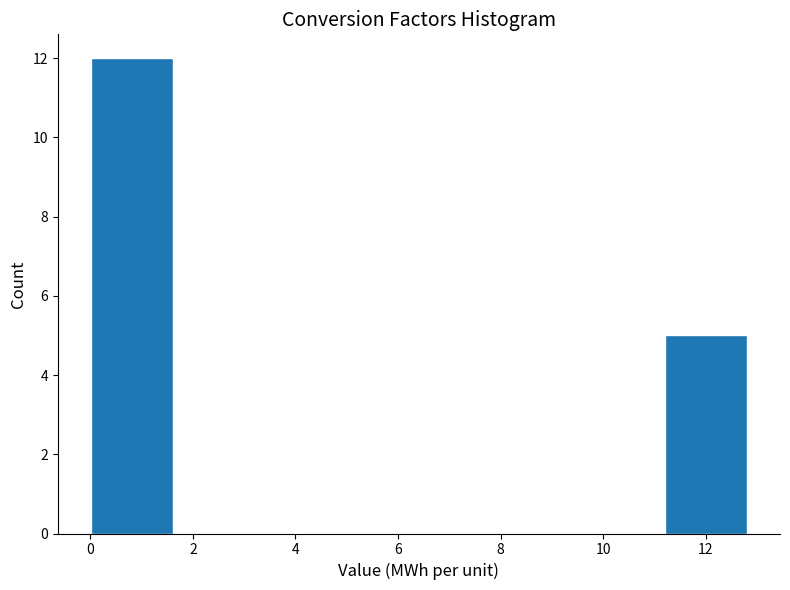

Reading left to right, list every bar in this chart as the range it spans on the x-axis followed by its height. Neither the bar edges nor the heights are printed on the chart, so give them approximately, as read against the axes.

0.0 to 1.6: 12
1.6 to 3.2: 0
3.2 to 4.8: 0
4.8 to 6.4: 0
6.4 to 8.0: 0
8.0 to 9.6: 0
9.6 to 11.2: 0
11.2 to 12.8: 5